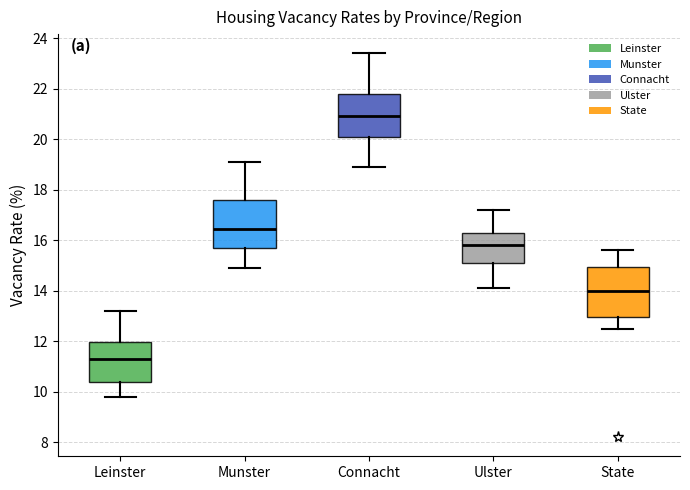

Where does the lower whisker of the box for State end on the y-axis? The values are not printed on the chart, so give them approximately, as read against the axis.

12.6